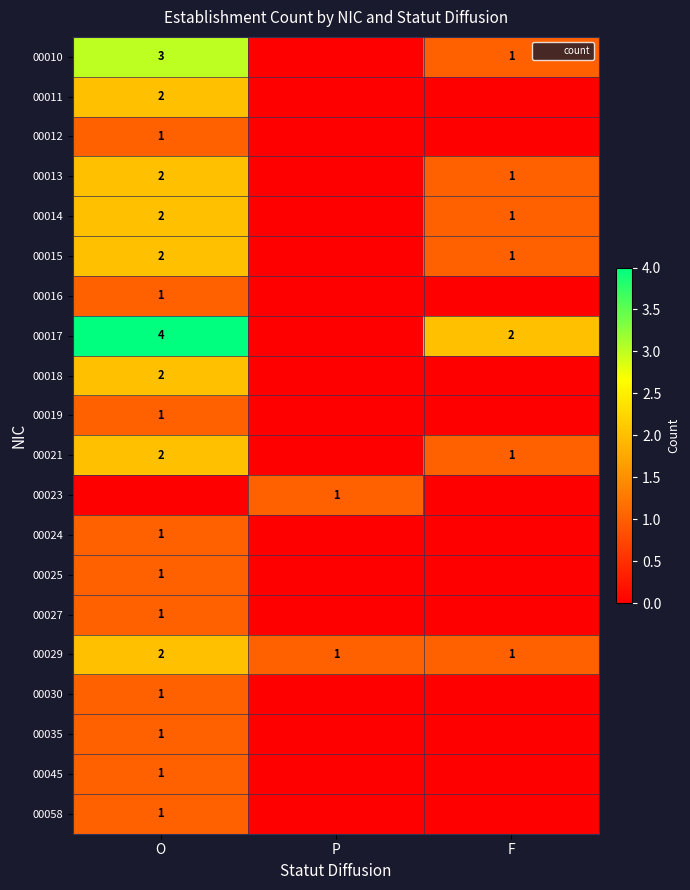

Is the value of 00017 at O greater than the value of 00021 at F?

Yes